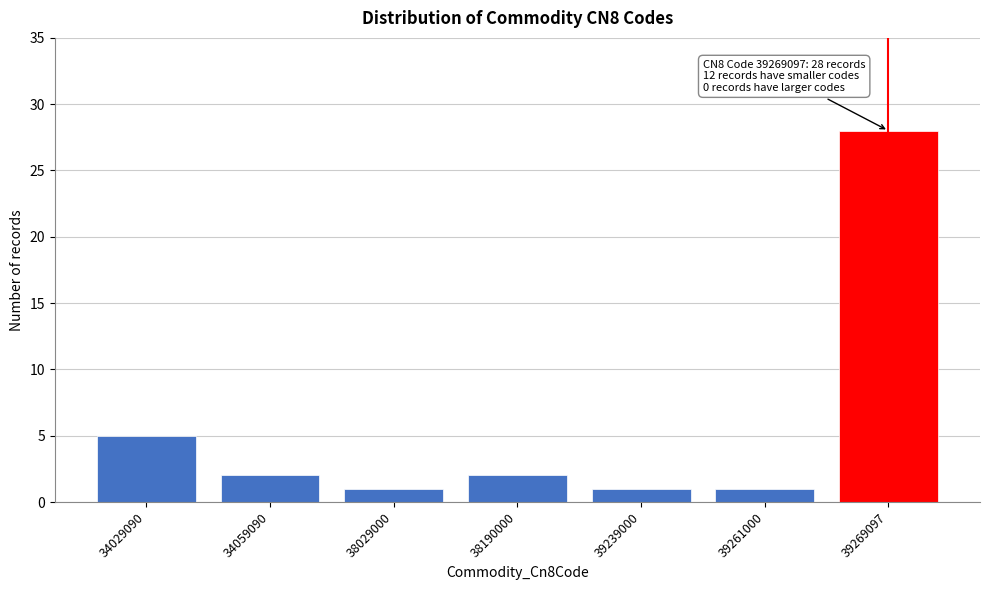

Reading left to right, extract all data points from this chart.

5	2	1	2	1	1	28